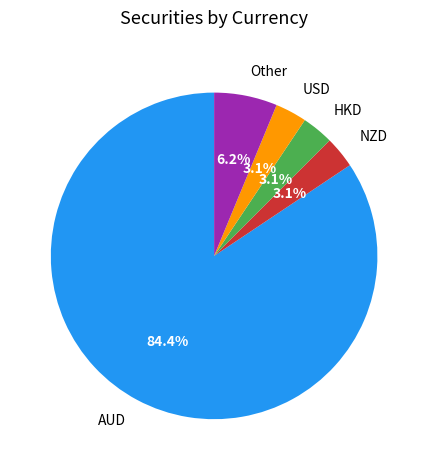

Approximately how many times larger is the value at USD compared to HKD?

1.0